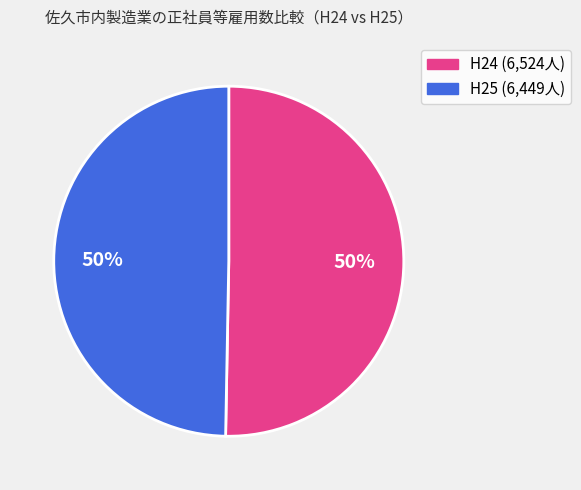

To the nearest percent, what is the average slice percentage?

50%